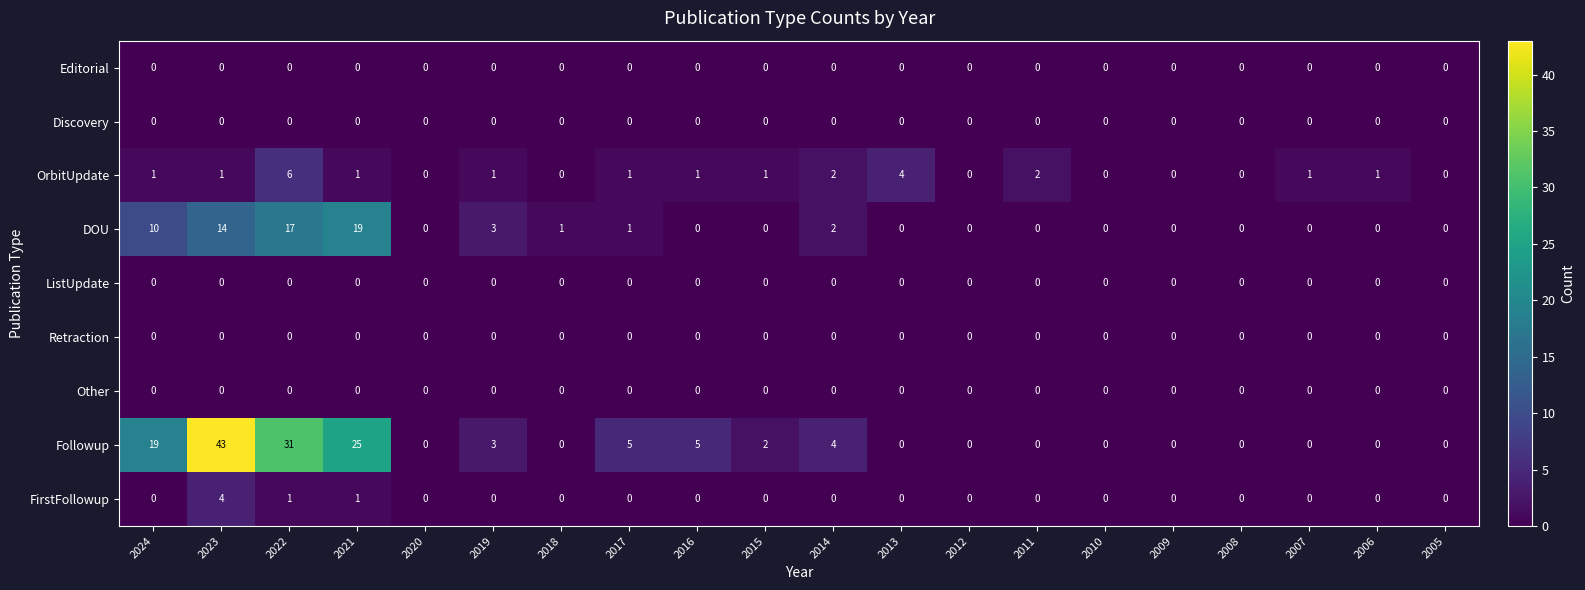

Is it true that Discovery equals 0 at 2015?

True